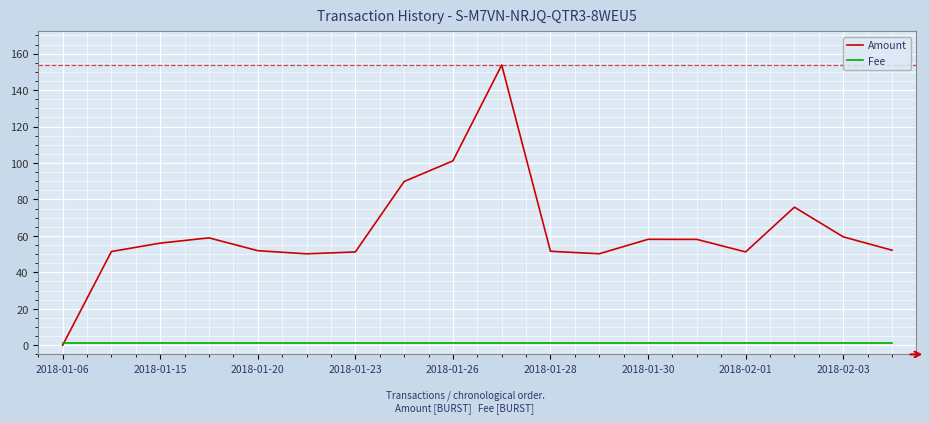

Which series has the largest range (max minus min)?

Amount